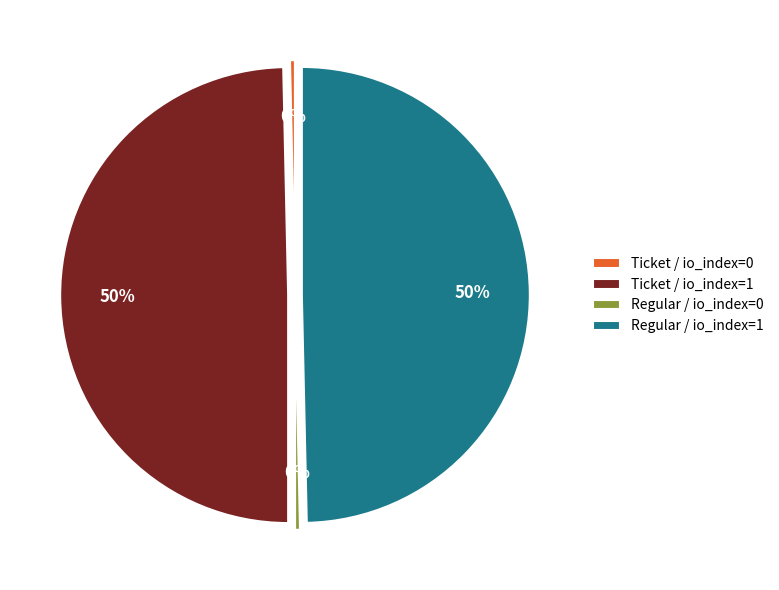

Which has a higher value, Ticket / io_index=0 or Regular / io_index=1?

Regular / io_index=1